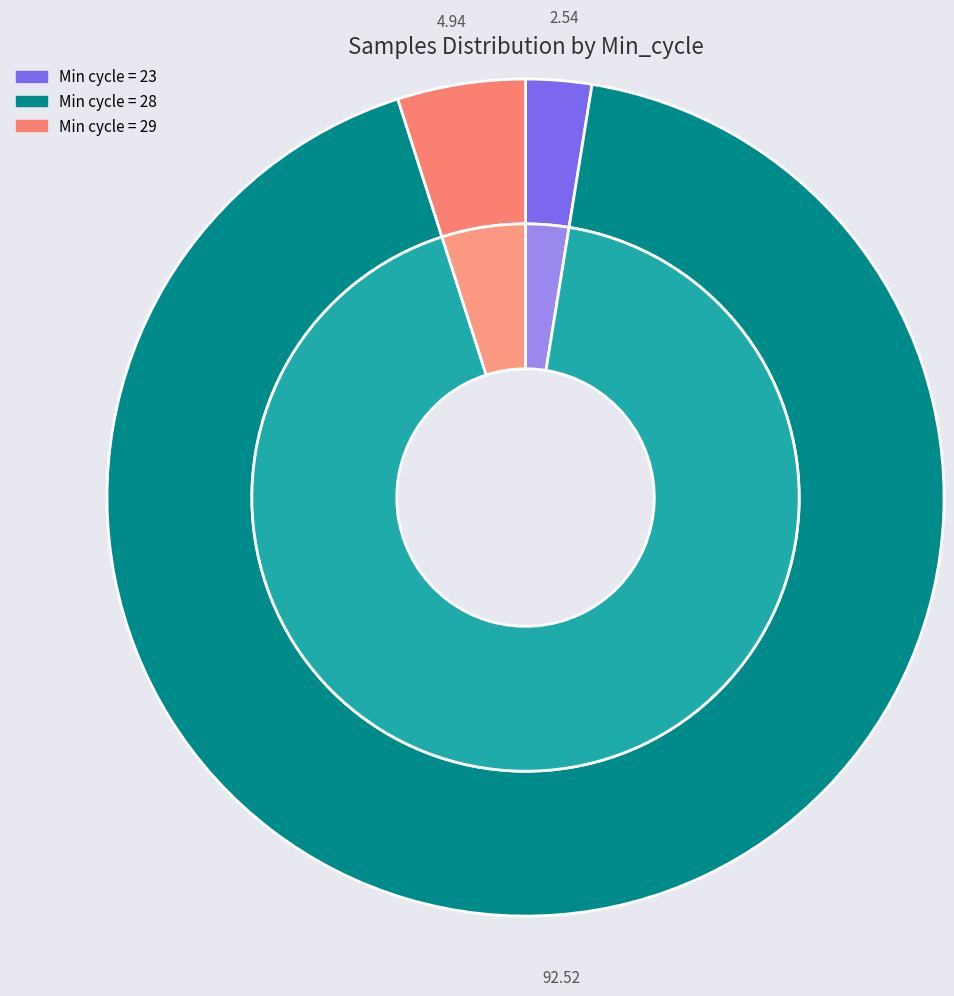

Between 28 and 28, which is larger?

28